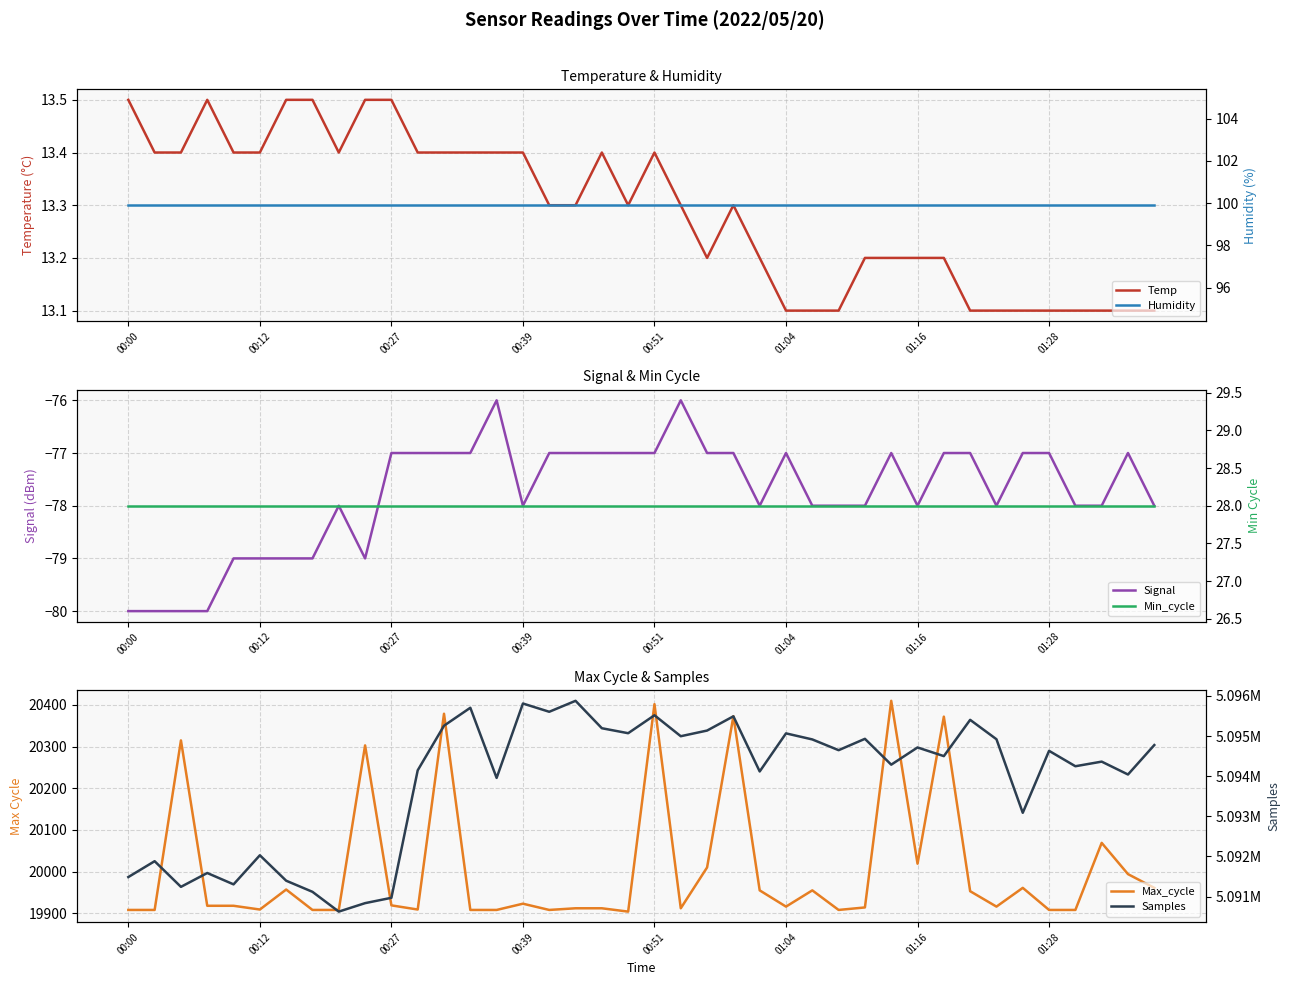

What are all the series names shown in the legend?

Temp, Signal, Max_cycle, Humidity, Min_cycle, Samples